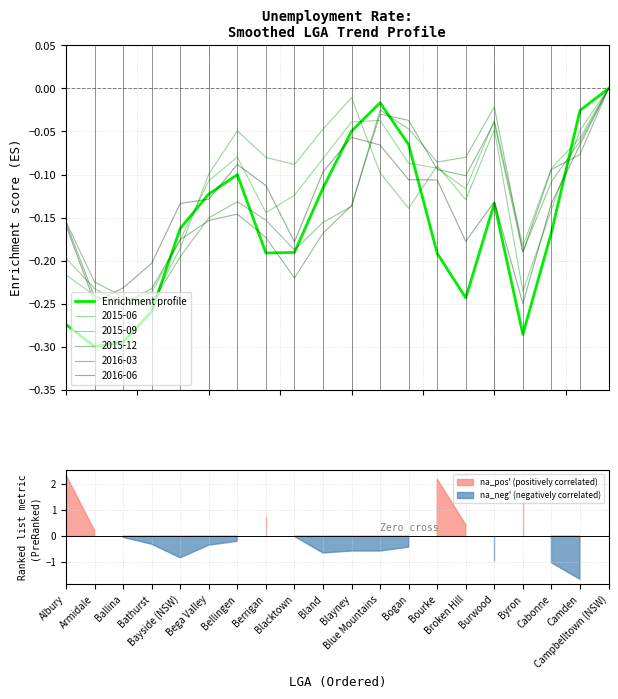

What is the value of the 10th point from the left?

-0.1